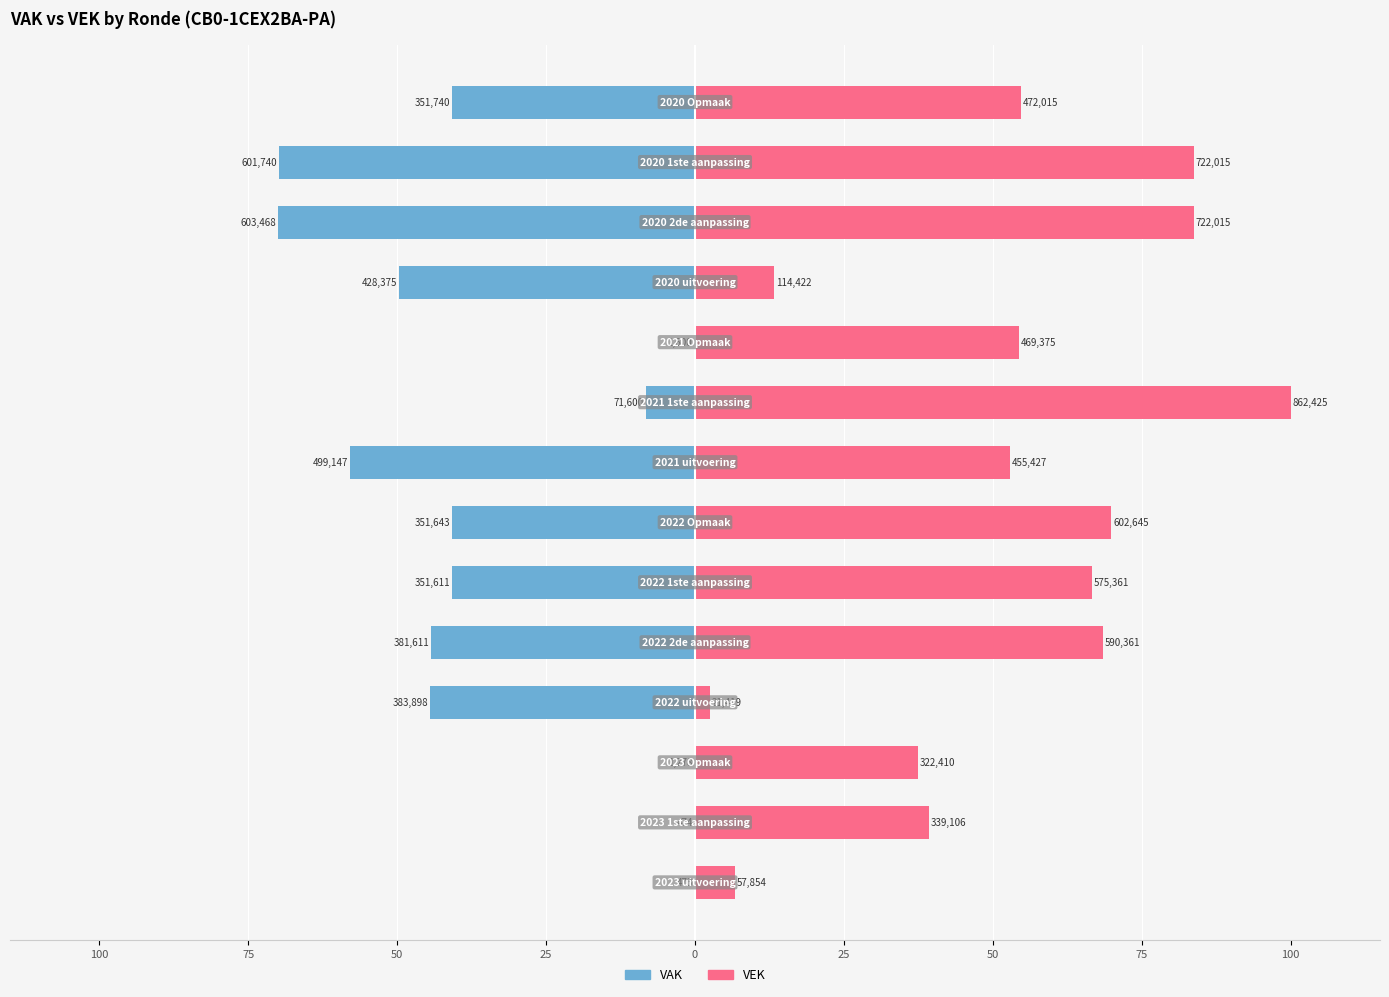

At how many categories does at least one series exceed -15?

14